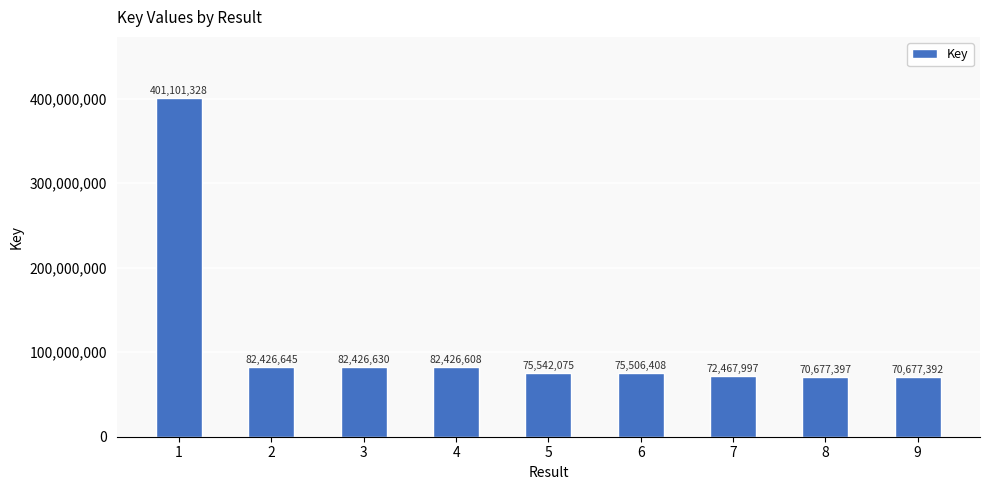

What is the ratio of the value at 9 to the value at 7?

1.0